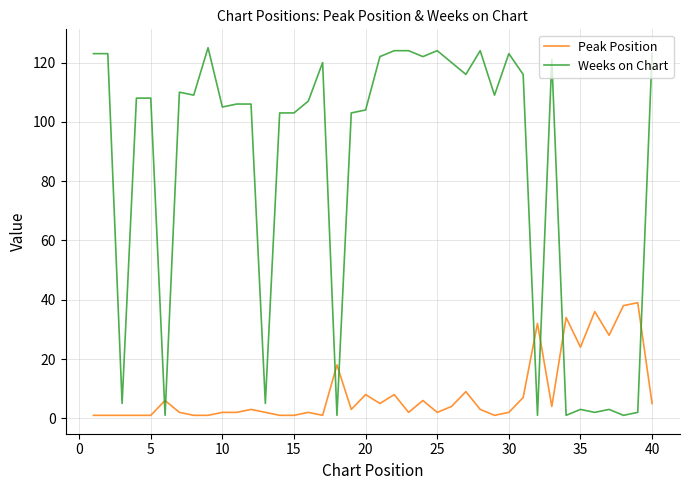

What is the highest value of the Peak Position series?

39